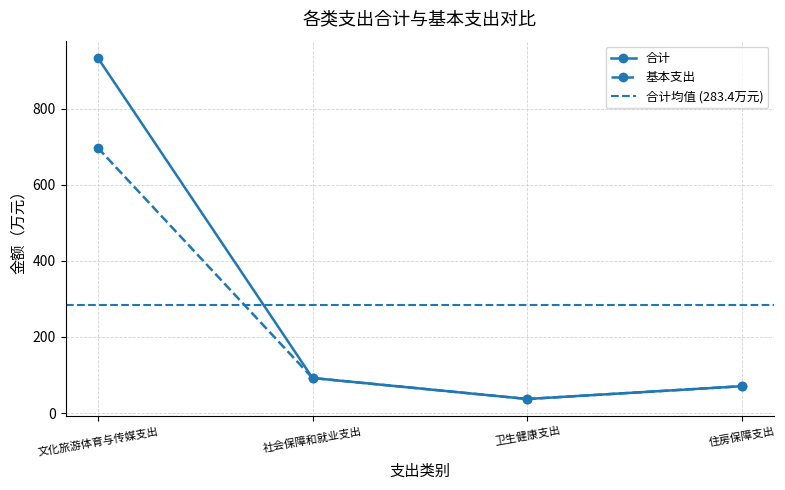

True or false: 基本支出 and 合计 intersect in this chart.

False